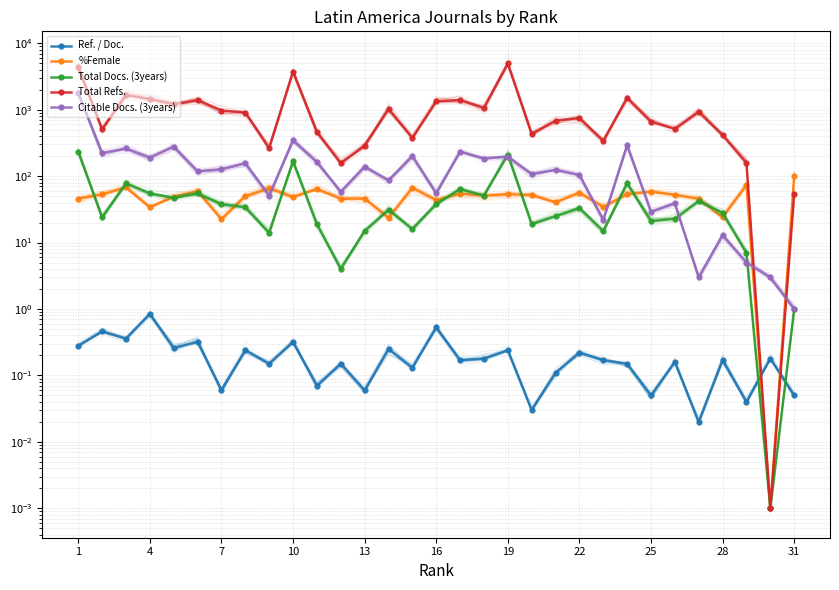

True or false: Ref. / Doc. has more than 0 interior local peaks.

True